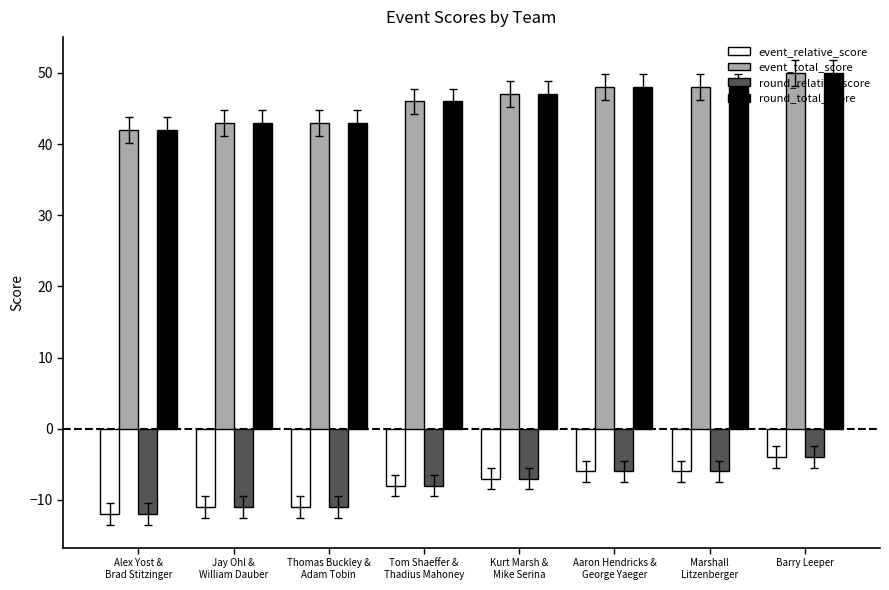

How many data points does each series have?

8